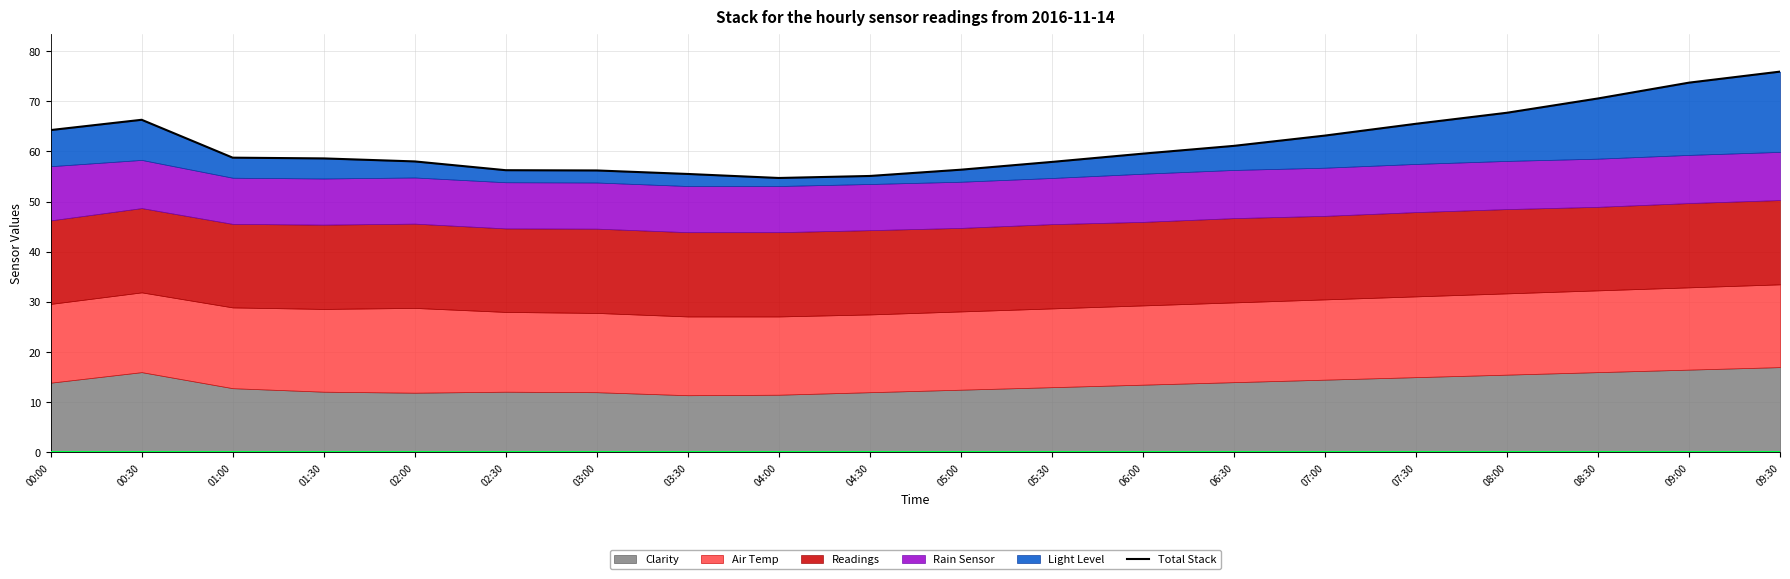

What is the change in value from 01:30 to 08:30?

+11.9